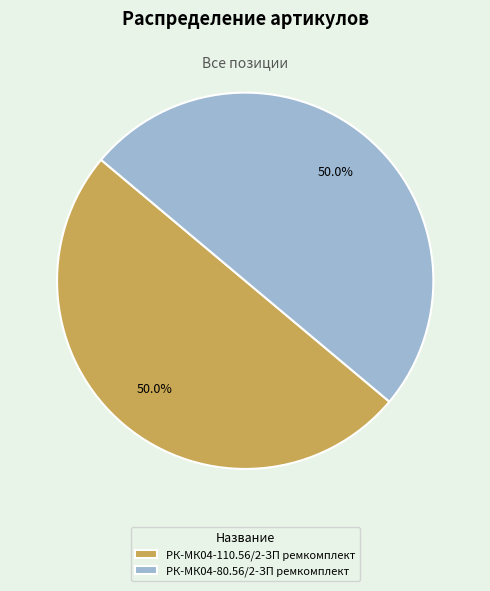

What percentage is NOT represented by РК-МК04-110.56/2-ЗП ремкомплект?

50.0%